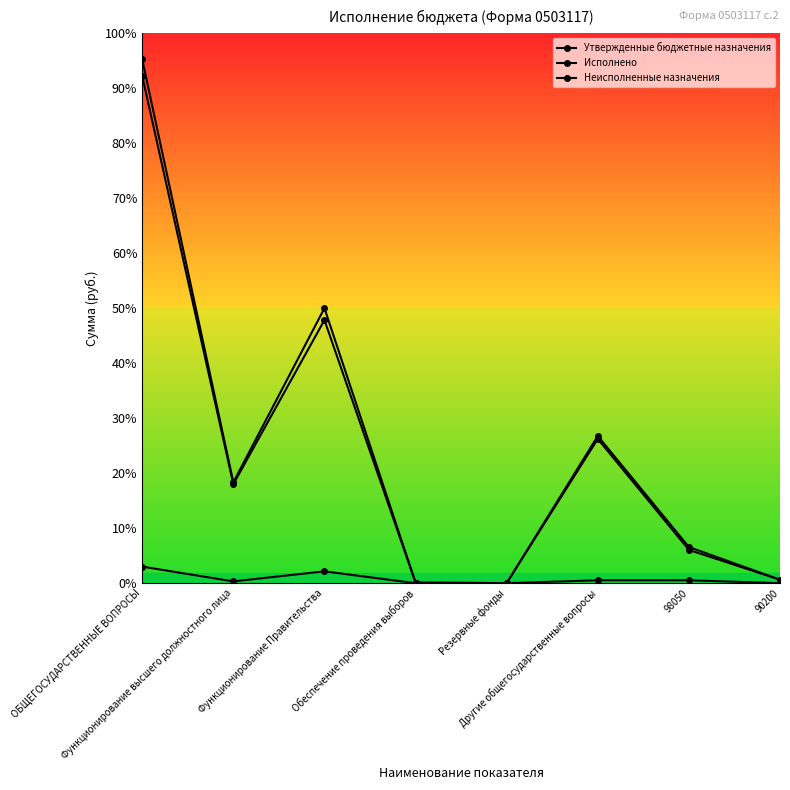

How many positive values does the Исполнено series have?

5